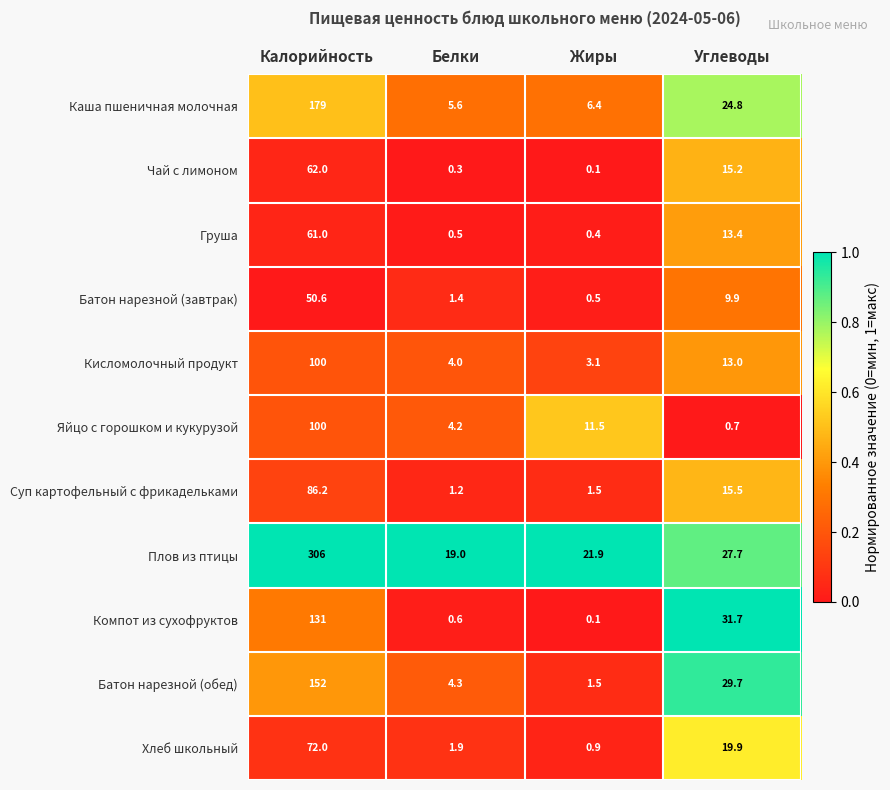

Rank the categories by Каша пшеничная молочная value from lowest to highest.

Белки, Жиры, Углеводы, Калорийность